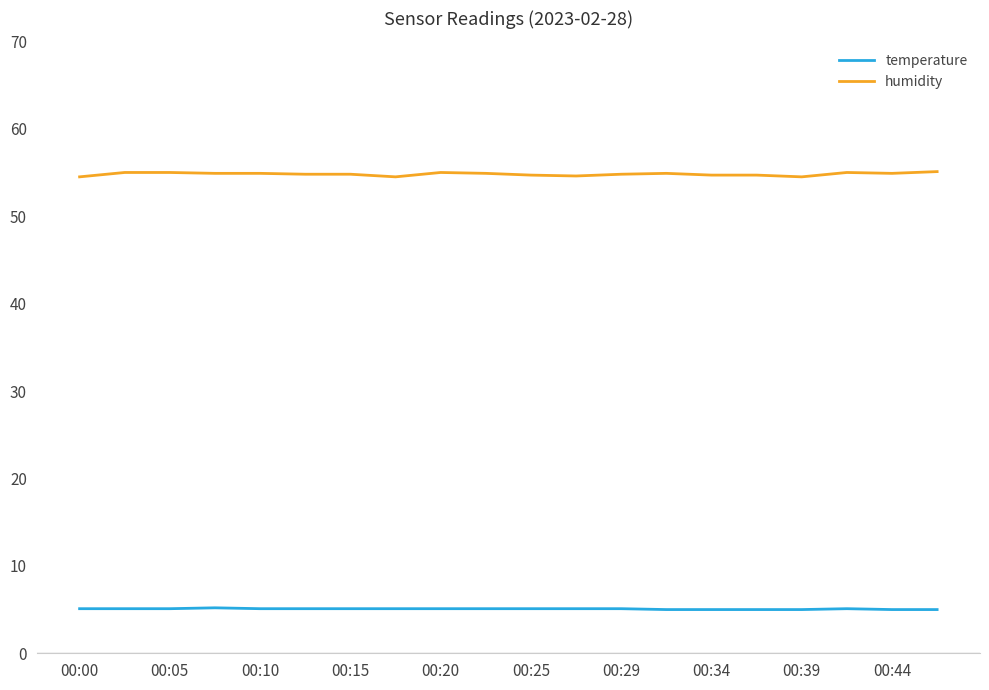

True or false: temperature and humidity cross at least once.

False